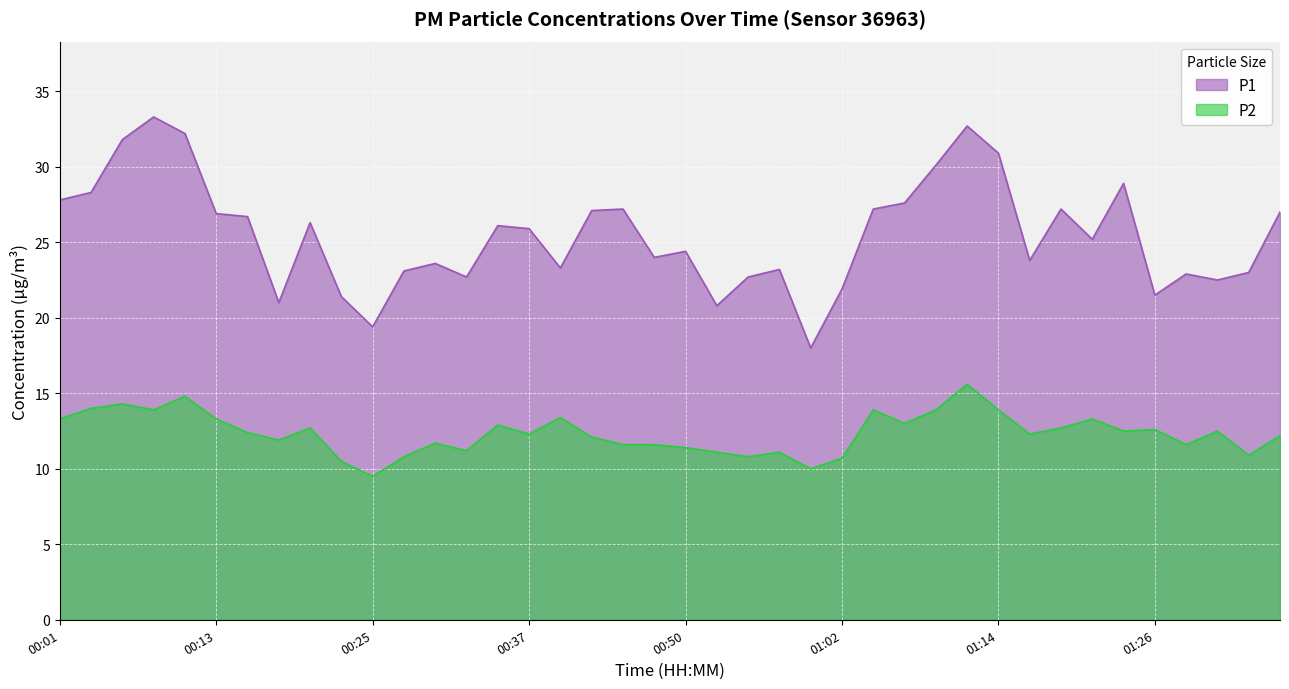

True or false: P2 has a value of 17.2 at 00:42.

False